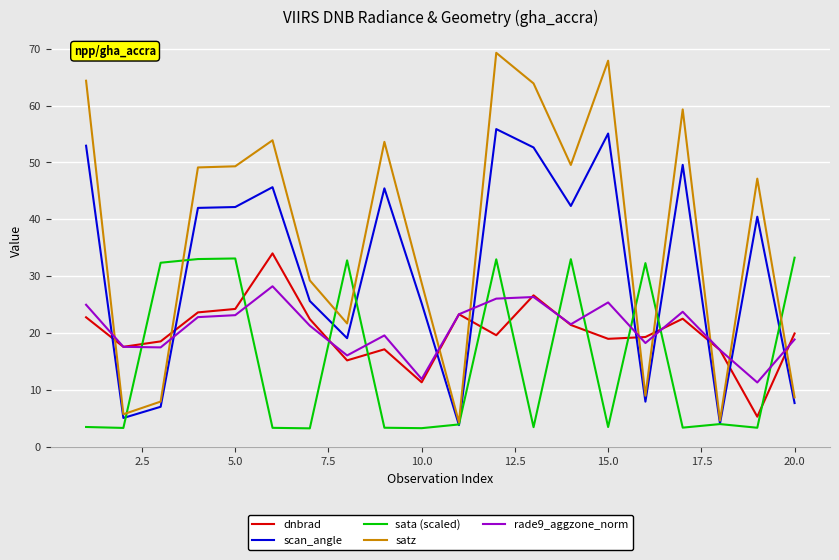

What is the maximum value shown in the chart?

69.3